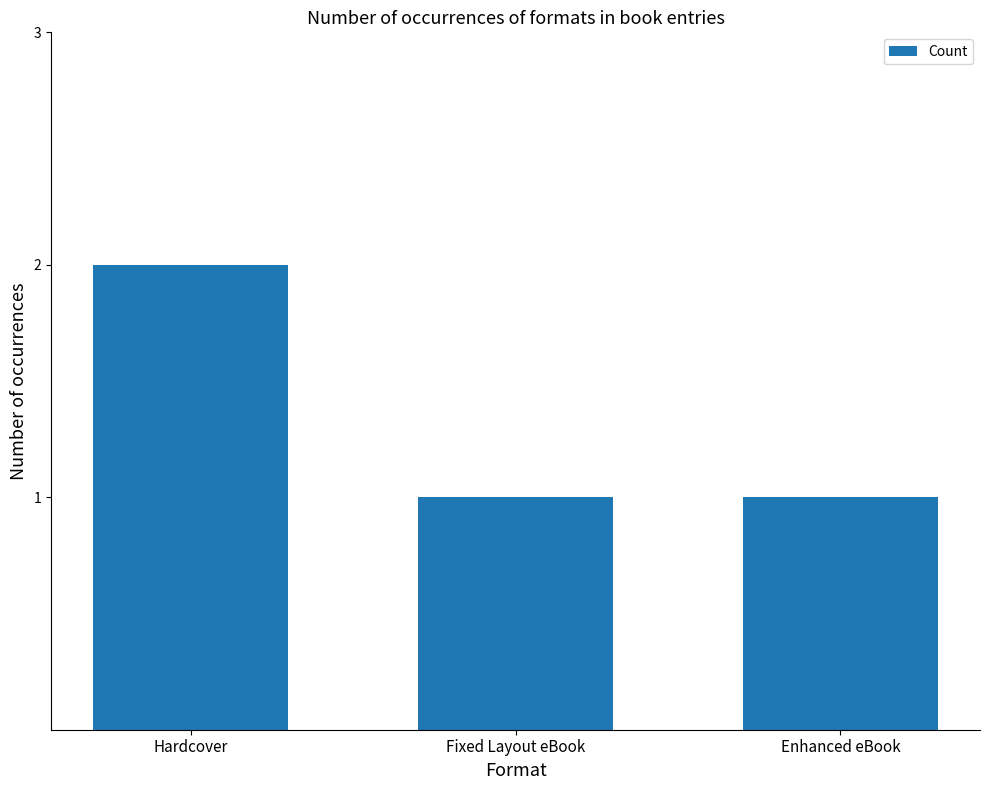

What is the change in value from Hardcover to Fixed Layout eBook?

-1